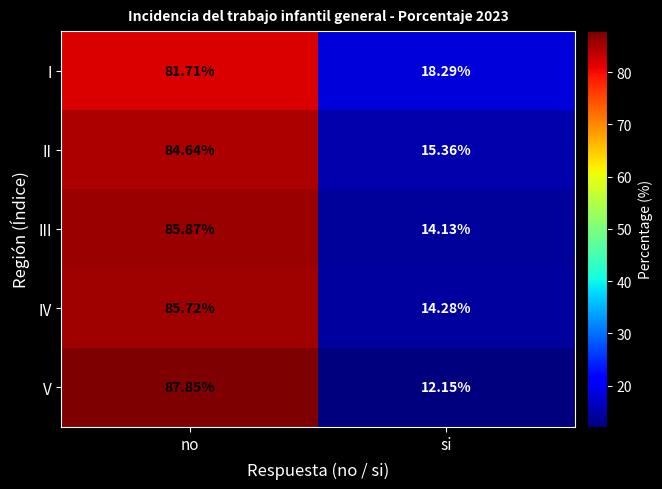

Which label corresponds to the largest value in the chart?

no